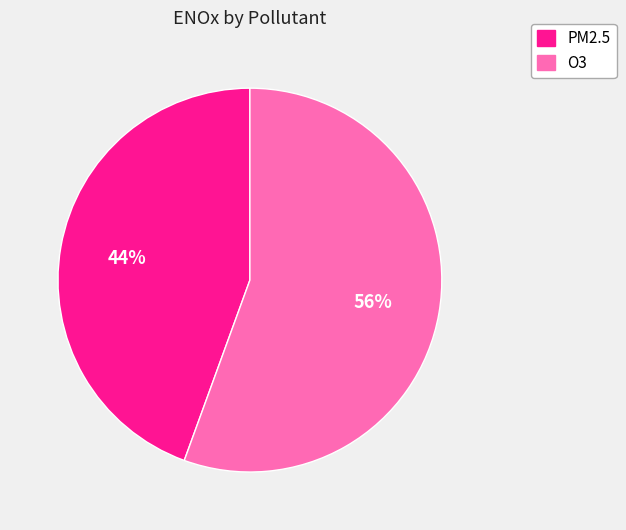

Which category has the biggest portion of the pie?

O3